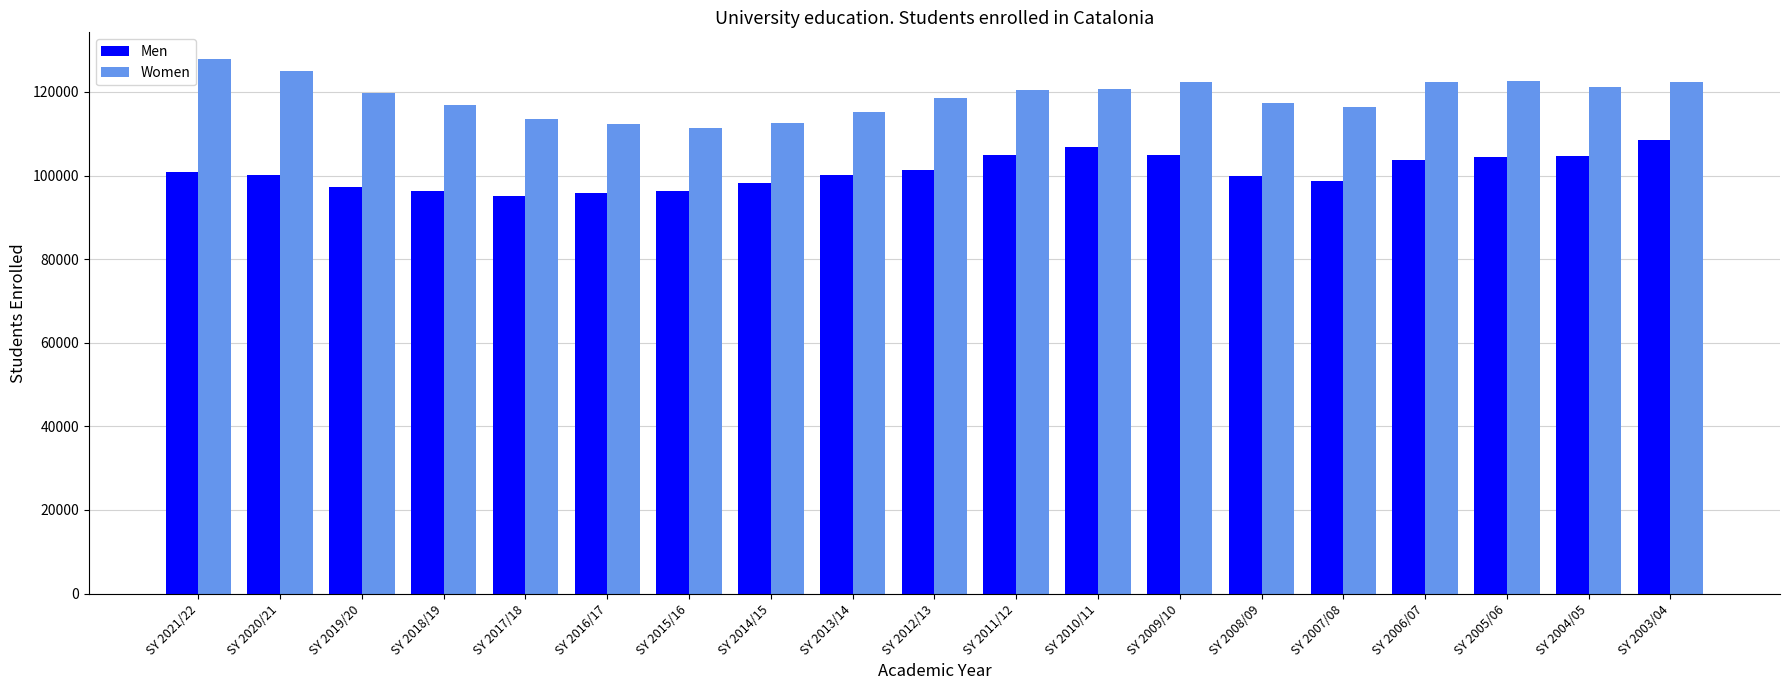

True or false: Men has a value of 99878 at SY 2008/09.

True